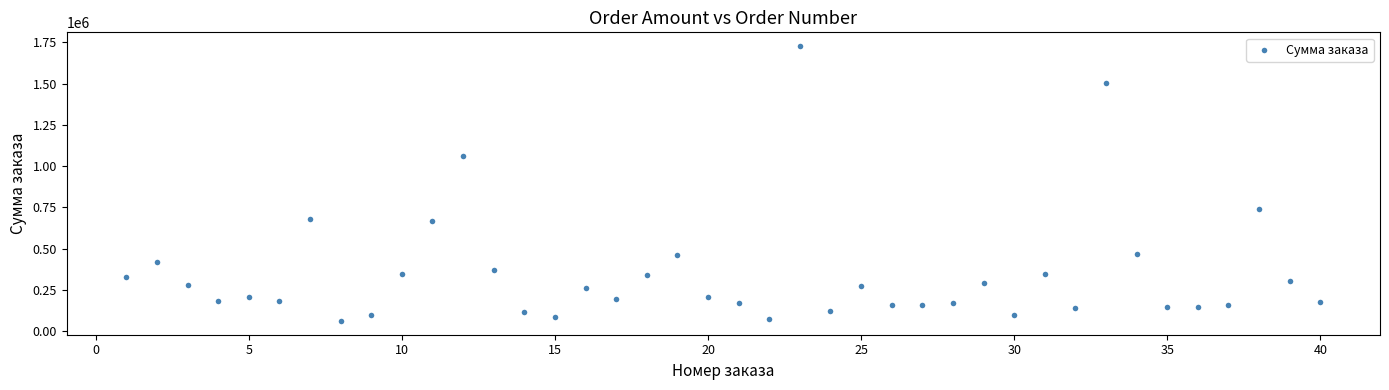

What is the range of X values (max minus min)?

39.0